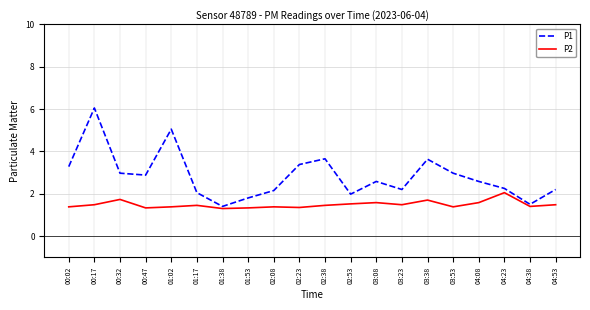

What are all the series names shown in the legend?

P1, P2